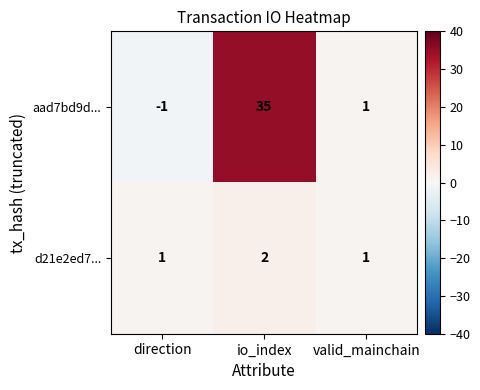

List the series in order of their peak value, lowest first.

d21e2ed7..., aad7bd9d...